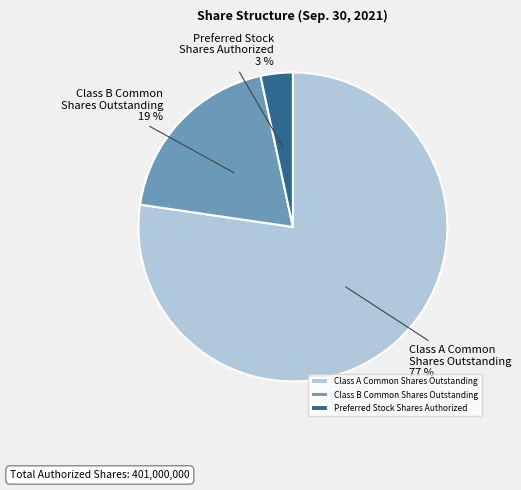

Do Preferred Stock Shares Authorized and Class B Common Shares Outstanding together represent more than half of the pie?

No